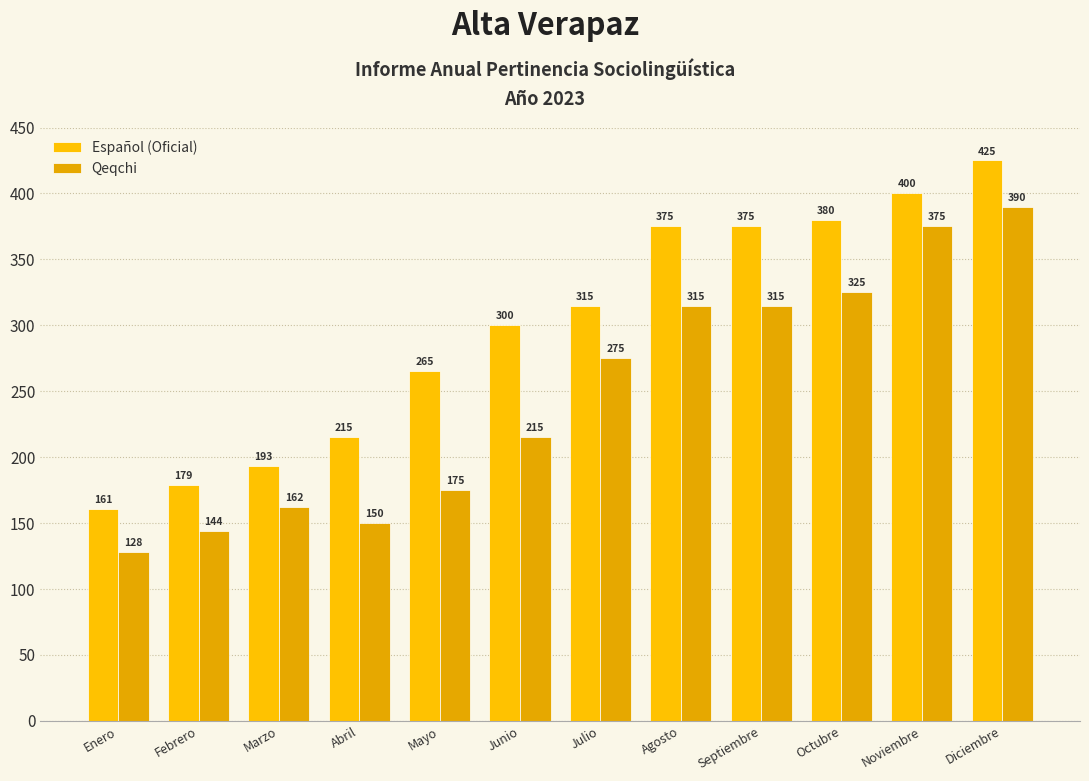

How many series are shown in this chart?

2